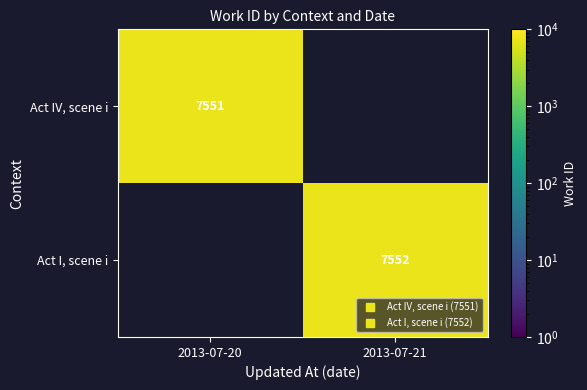

What is the maximum value shown in the chart?

7552.0